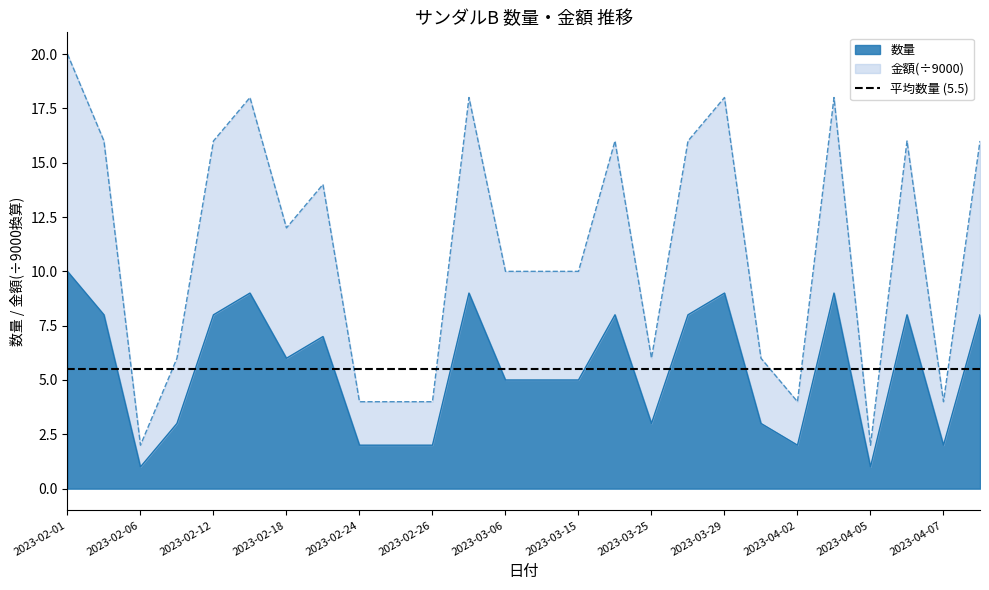

True or false: 金額 and 数量 cross at least once.

False